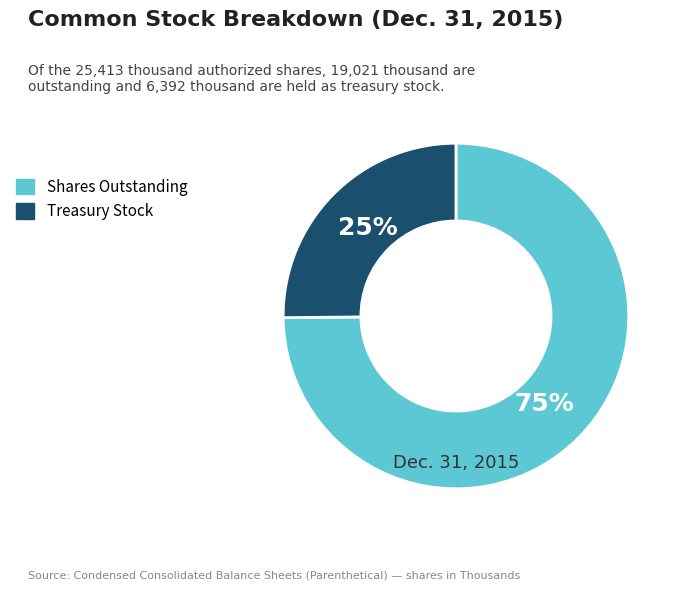

To the nearest percent, what is the average slice percentage?

50%